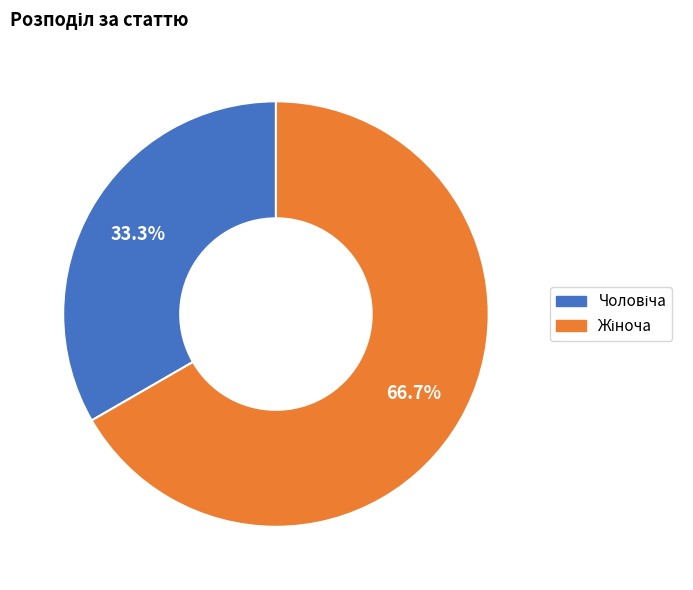

Does any single category account for the majority?

Yes